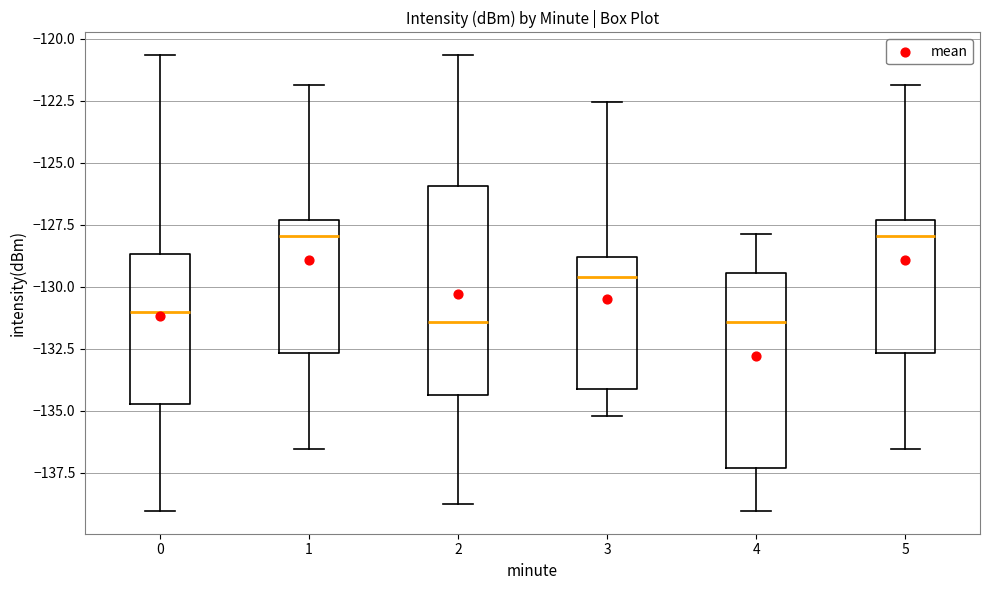

Reading left to right, read every box against the y-axis: the position of its median line, the range the box covers, and the ends of its whiskers. The values are not printed on the chart, so give them approximately, as read against the axis.

0: median -131.0, box -135.0 to -128.5, whiskers -139.0 to -120.5
1: median -128.0, box -132.5 to -127.5, whiskers -136.5 to -122.0
2: median -131.5, box -134.5 to -126.0, whiskers -139.0 to -120.5
3: median -129.5, box -134.0 to -129.0, whiskers -135.0 to -122.5
4: median -131.5, box -137.5 to -129.5, whiskers -139.0 to -128.0
5: median -128.0, box -132.5 to -127.5, whiskers -136.5 to -122.0